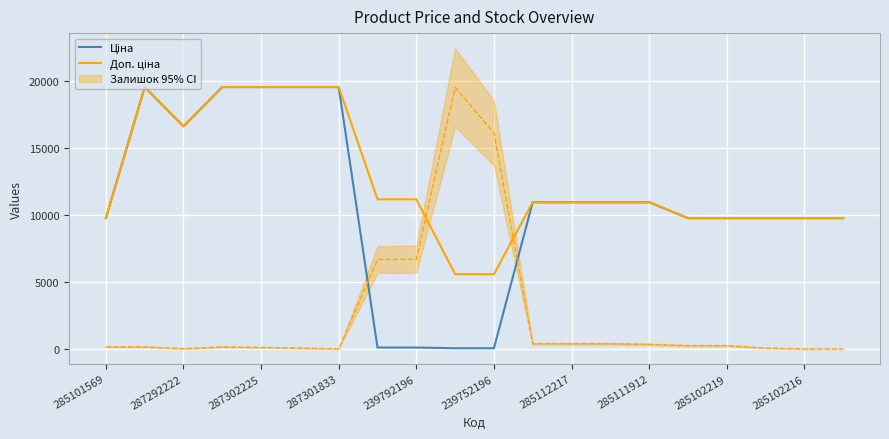

How many data points in Доп. ціна are above 10964?

12